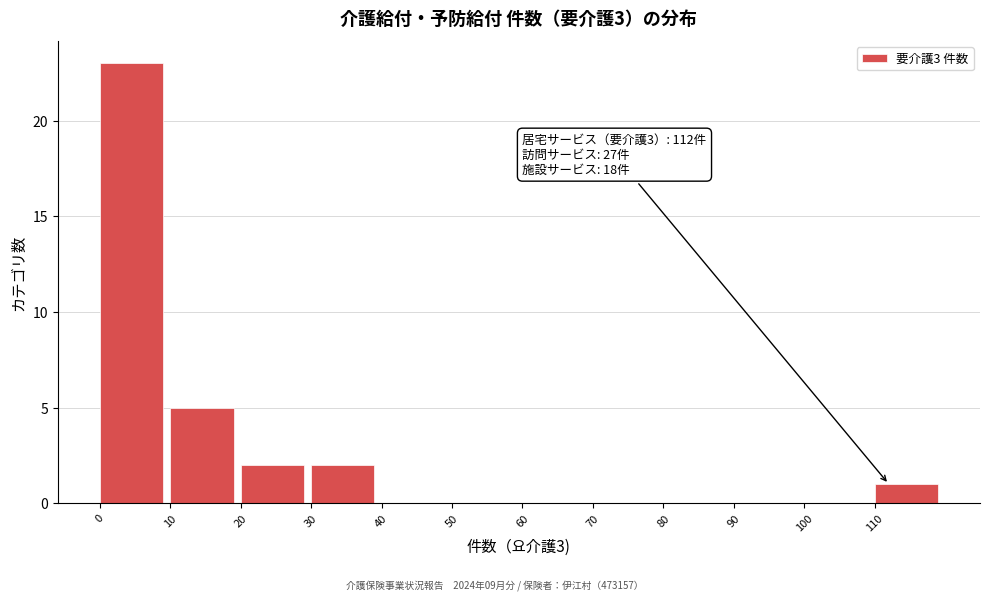

Which range on the x-axis has the tallest bar?

0 to 10